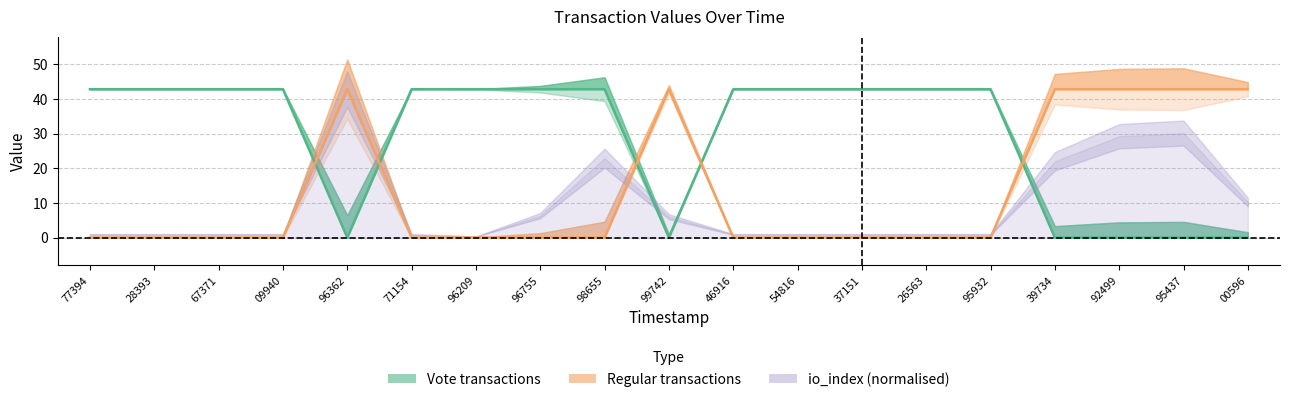

Reading right to left, transcribe all the data shown in this chart.

Vote_value: 0.0	0.0	0.0	0.0	42.8	42.8	42.8	42.8	42.8	0.0	42.8	42.8	42.8	42.8	0.0	42.8	42.8	42.8	42.8
Regular_value: 42.8	42.8	42.8	42.8	0.0	0.0	0.0	0.0	0.0	42.8	0.0	0.0	0.0	0.0	42.8	0.0	0.0	0.0	0.0